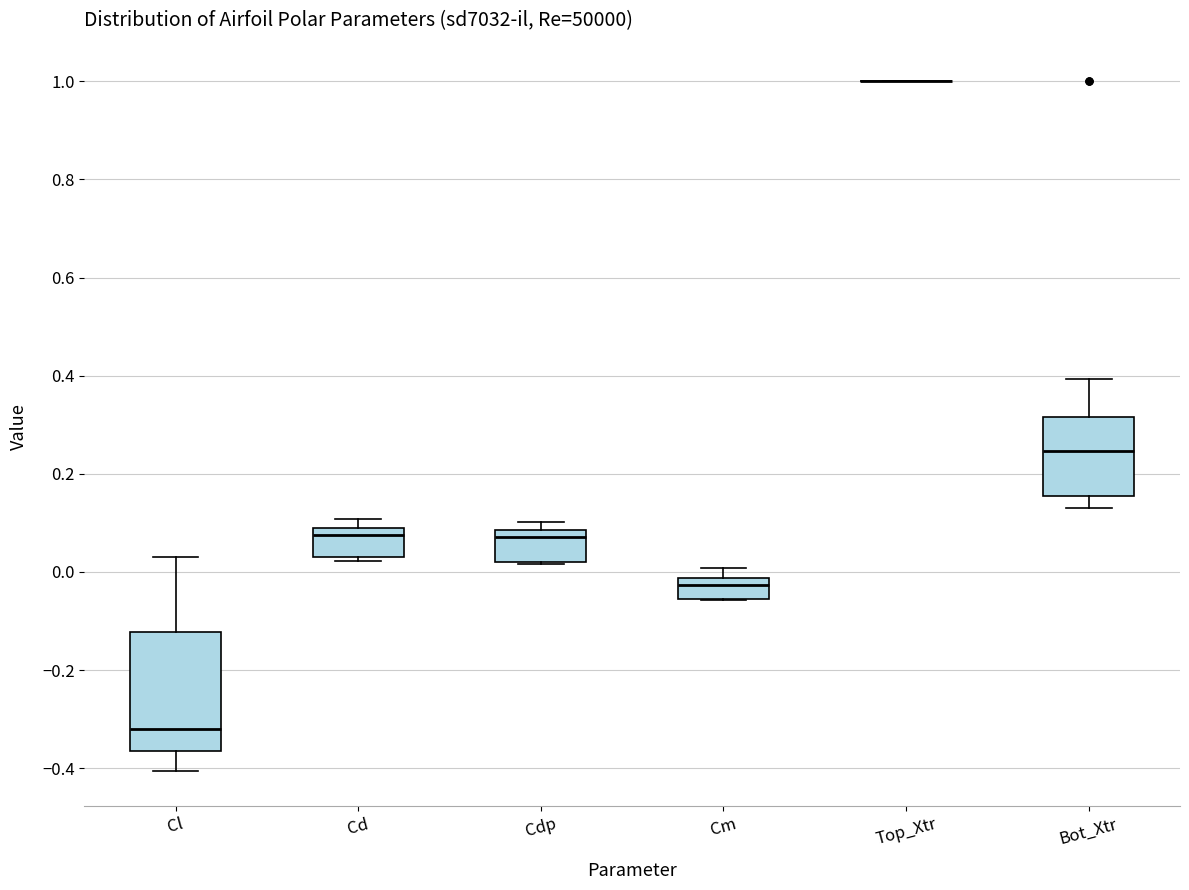

Reading left to right, read every box against the y-axis: the position of its median line, the range the box covers, and the ends of its whiskers. The values are not printed on the chart, so give them approximately, as read against the axis.

Cl: median -0.32, box -0.36 to -0.12, whiskers -0.40 to 0.02
Cd: median 0.08, box 0.04 to 0.10, whiskers 0.02 to 0.10 (just above the box's upper edge)
Cdp: median 0.08 (just below the box's upper edge), box 0.02 to 0.08, whiskers 0.02 to 0.10
Cm: median -0.02 (inside the box), box -0.06 to -0.02, whiskers -0.06 to 0.00
Top_Xtr: box collapsed to a line at 1.00, whiskers 1.00 to 1.00
Bot_Xtr: median 0.24, box 0.16 to 0.32, whiskers 0.12 to 0.40